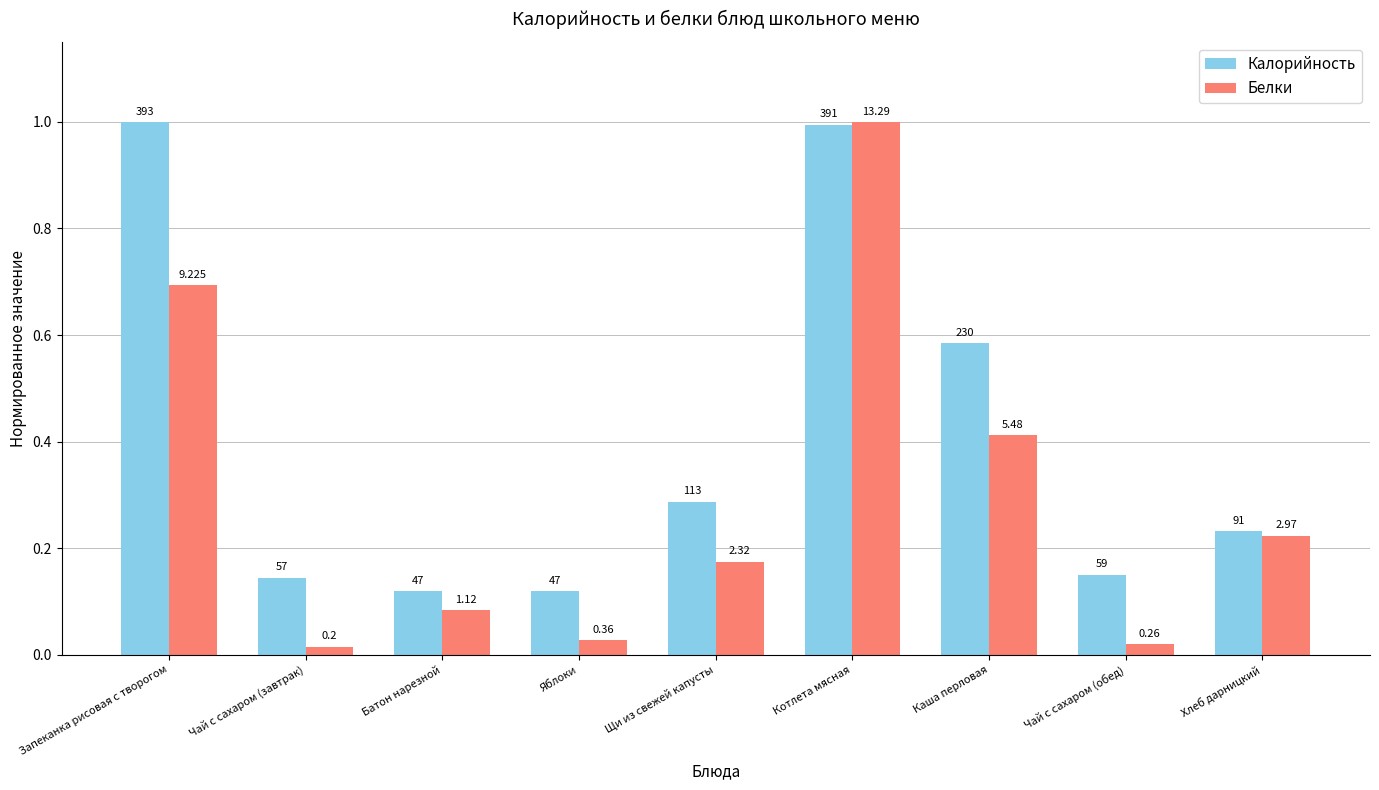

How many bars are there in total?

18